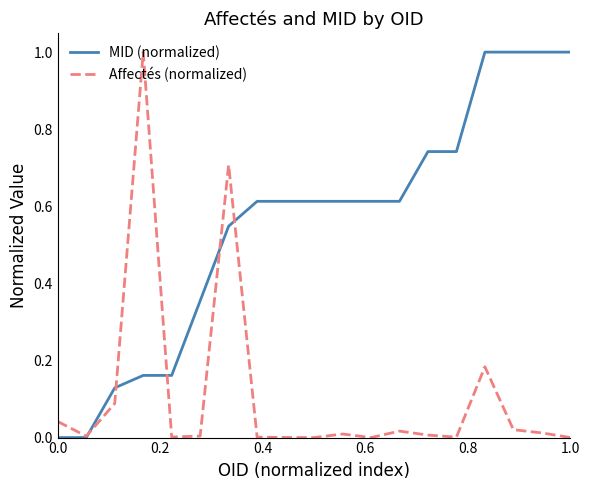

Which series has the largest total across all categories?

MID (normalized)